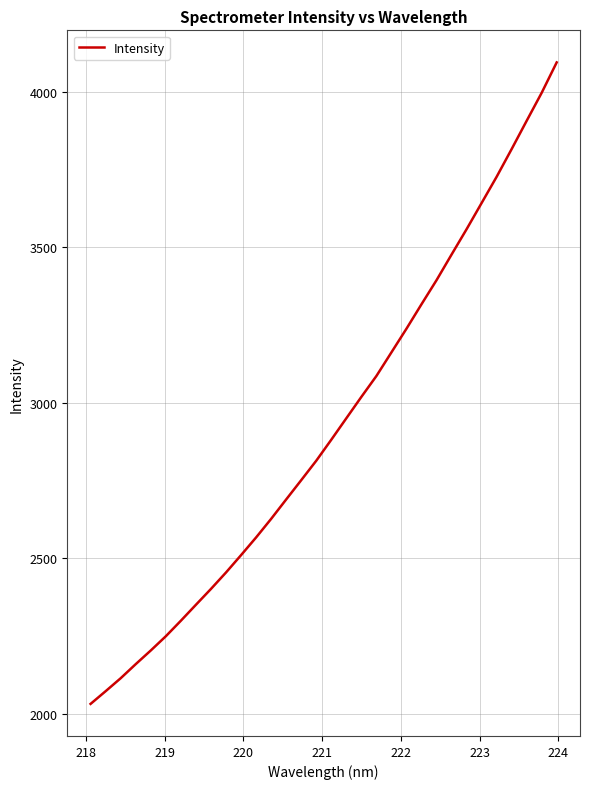

What is the maximum value shown in the chart?

4095.0